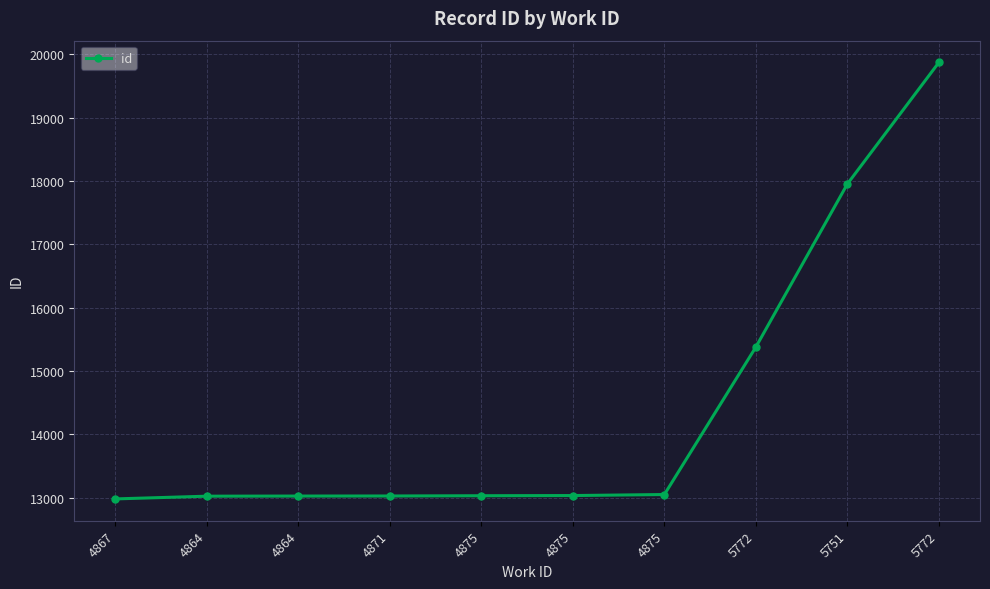

Between 5772 and 4875, which is larger?

5772